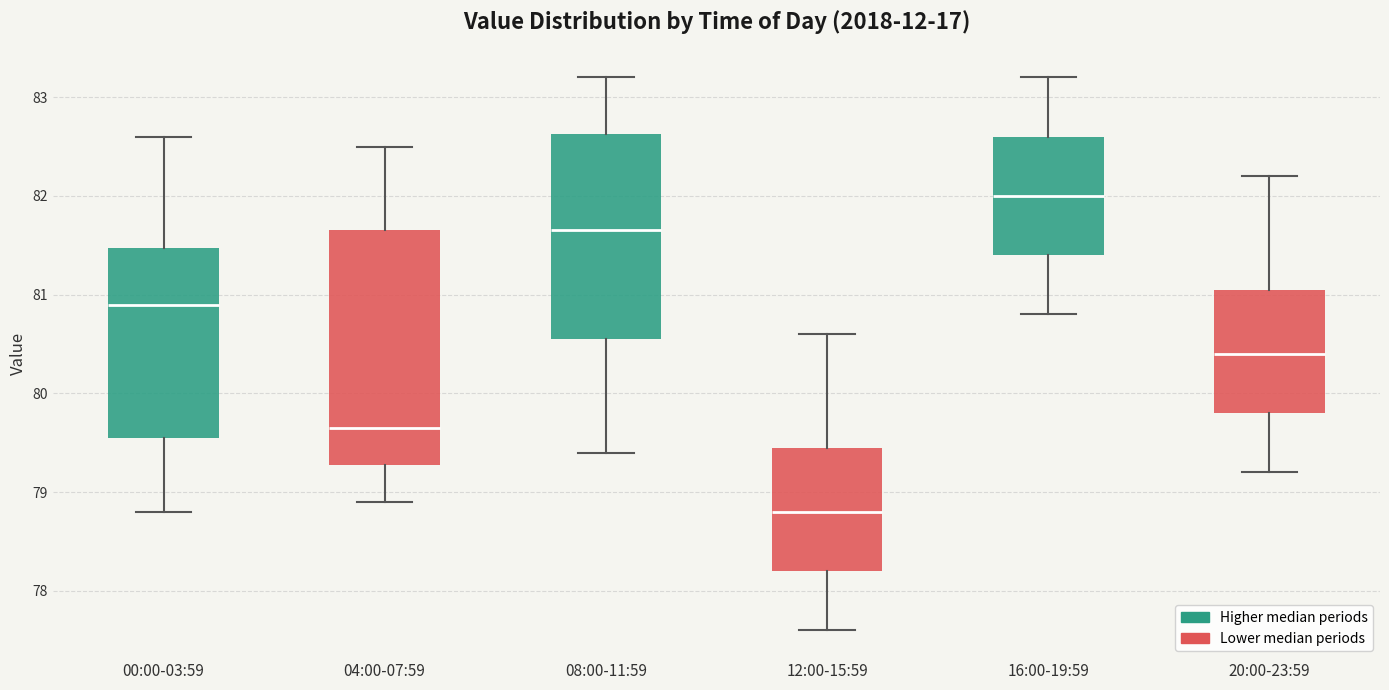

Reading left to right, read every box against the y-axis: the position of its median line, the range the box covers, and the ends of its whiskers. The values are not printed on the chart, so give them approximately, as read against the axis.

00:00-03:59: median 80.9, box 79.6 to 81.5, whiskers 78.8 to 82.6
04:00-07:59: median 79.7, box 79.3 to 81.7, whiskers 78.9 to 82.5
08:00-11:59: median 81.7, box 80.6 to 82.6, whiskers 79.4 to 83.2
12:00-15:59: median 78.8, box 78.2 to 79.5, whiskers 77.6 to 80.6
16:00-19:59: median 82.0, box 81.4 to 82.6, whiskers 80.8 to 83.2
20:00-23:59: median 80.4, box 79.8 to 81.1, whiskers 79.2 to 82.2